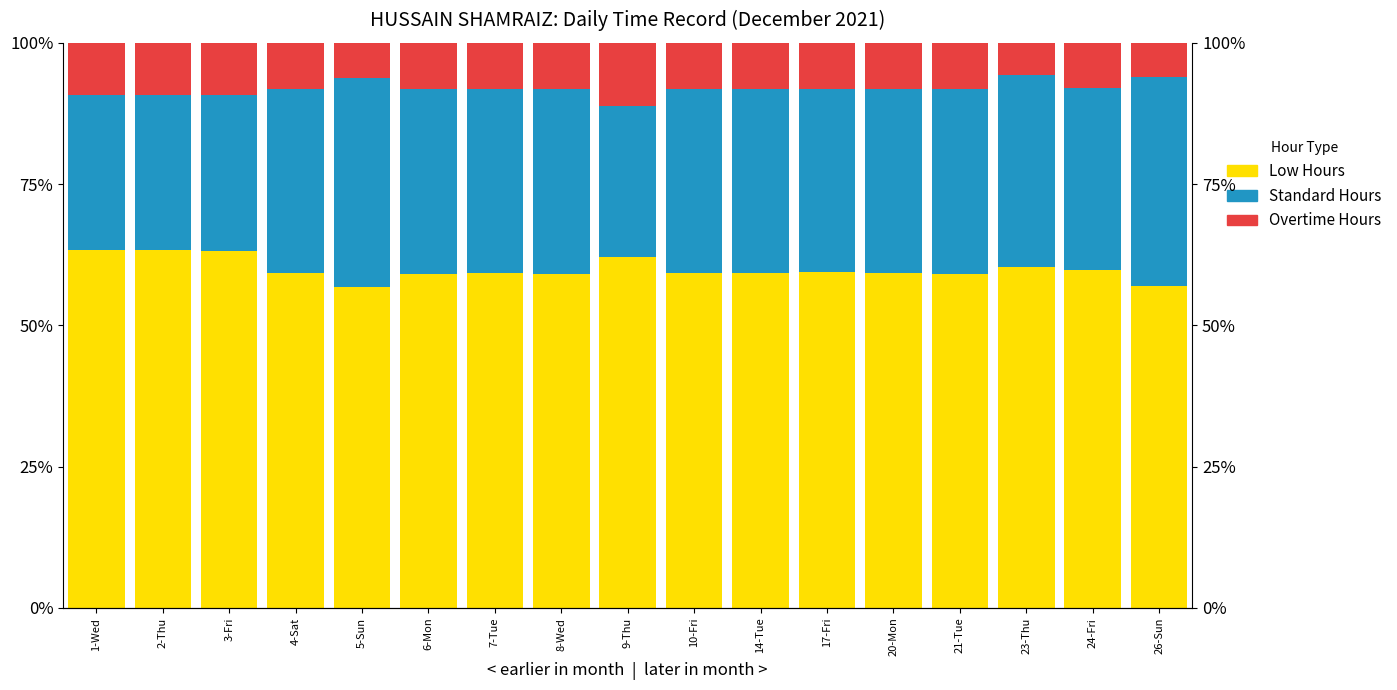

The Low Hours series shows 59.3 at 4-Sat. True or false?

True